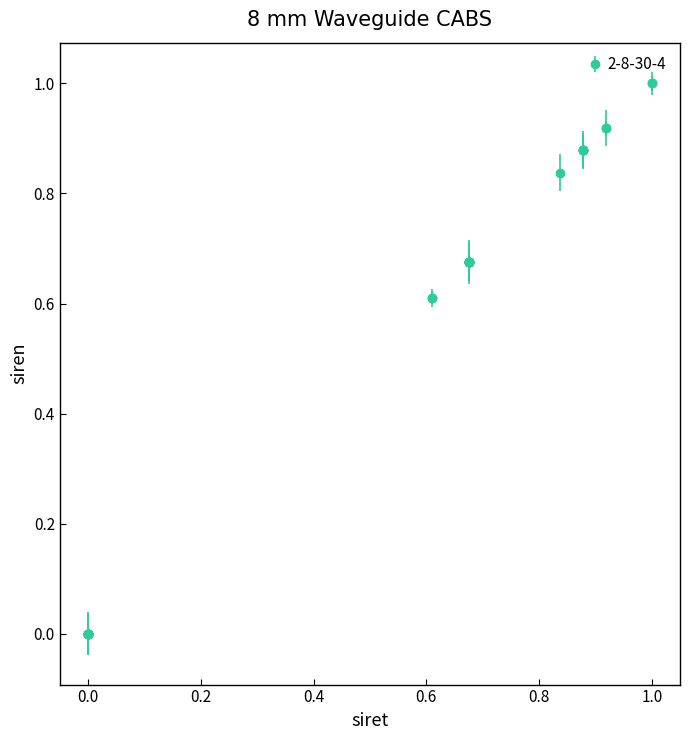

What is the maximum value shown in the chart?

1.0